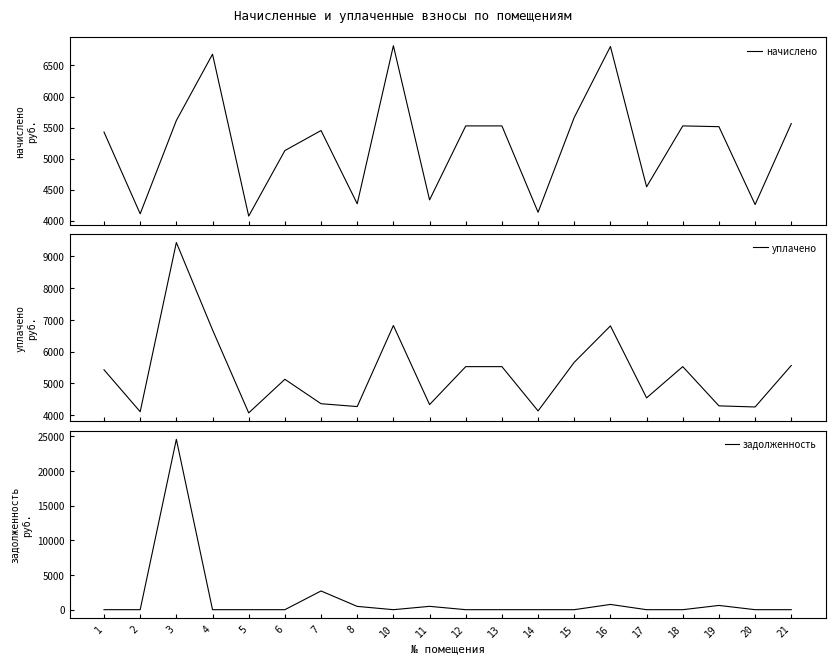

Which series changed the most between 14 and 19?

начислено